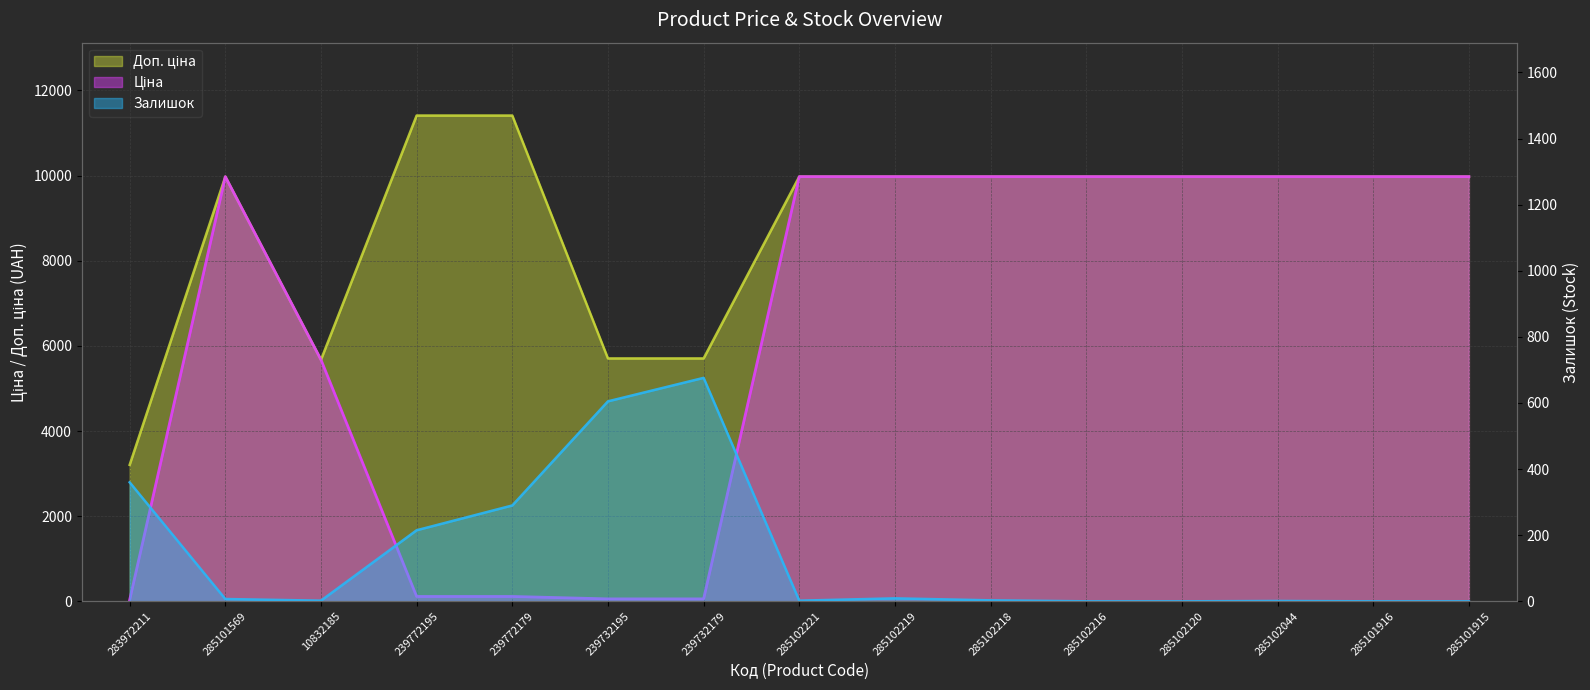

At which category is the sum across all series the highest?

285102219